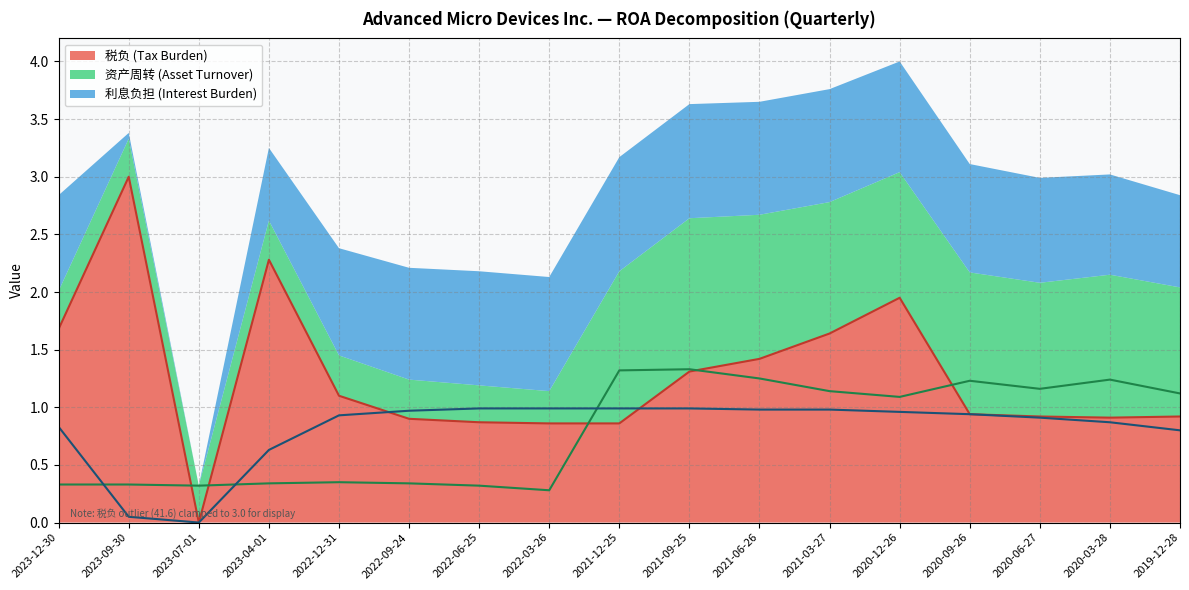

What is the highest value of the 税负 (Tax Burden) series?

3.0